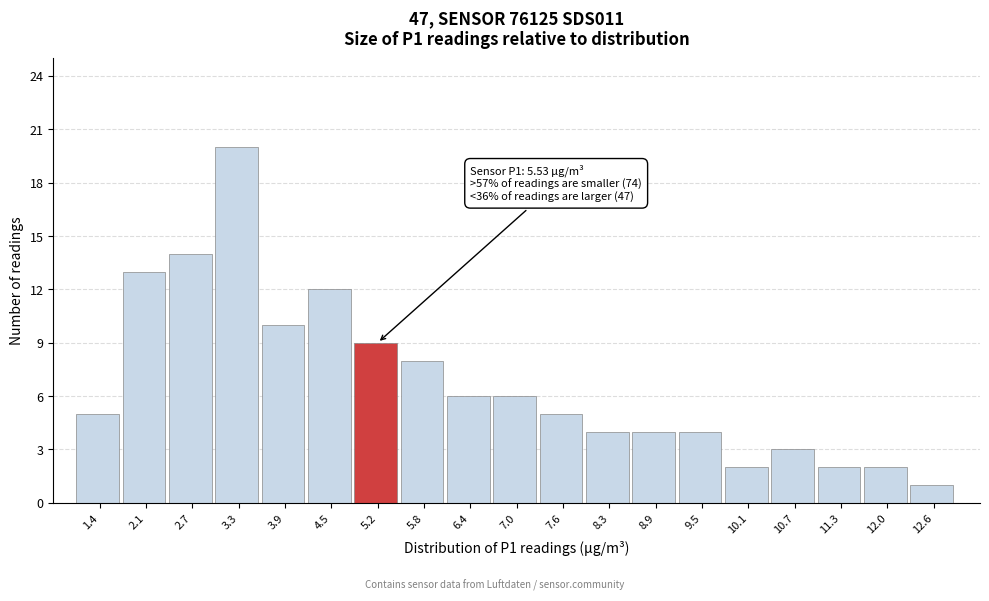

Reading right to left, what are all the values shown in this chart?

12.6=1	12.0=2	11.3=2	10.7=3	10.1=2	9.5=4	8.9=4	8.3=4	7.6=5	7.0=6	6.4=6	5.8=8	5.2=9	4.5=12	3.9=10	3.3=20	2.7=14	2.1=13	1.4=5